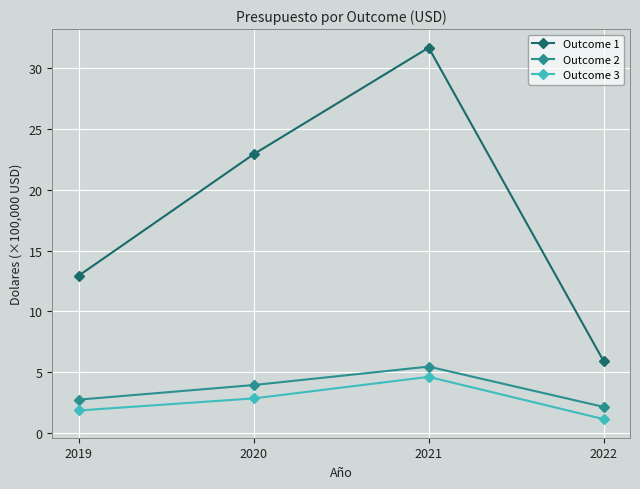

What is the difference between the highest and lowest values at 2019?

11.1